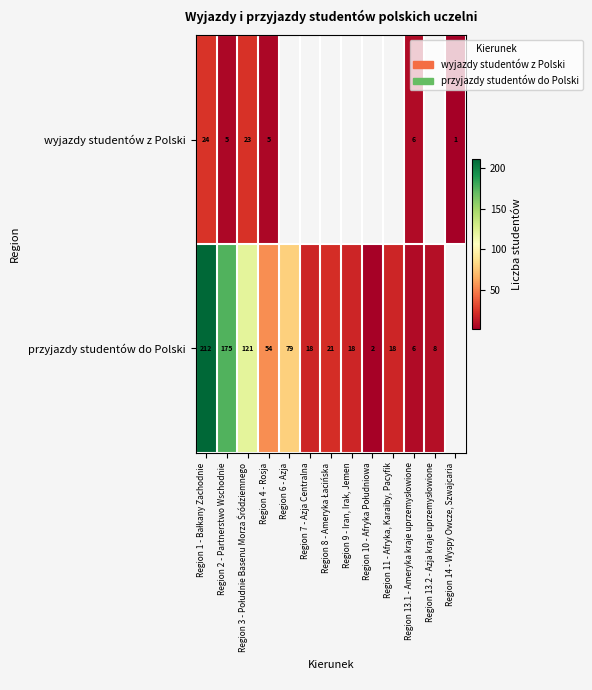

The wyjazdy studentów z Polski series shows 7 at Region 4 - Rosja. True or false?

False